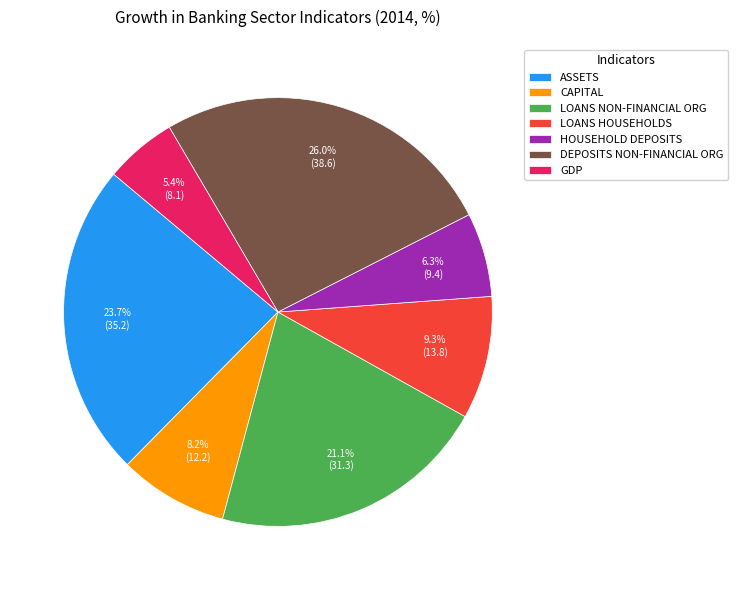

To the nearest percent, what is the difference between the largest and smallest slice percentages?

21%